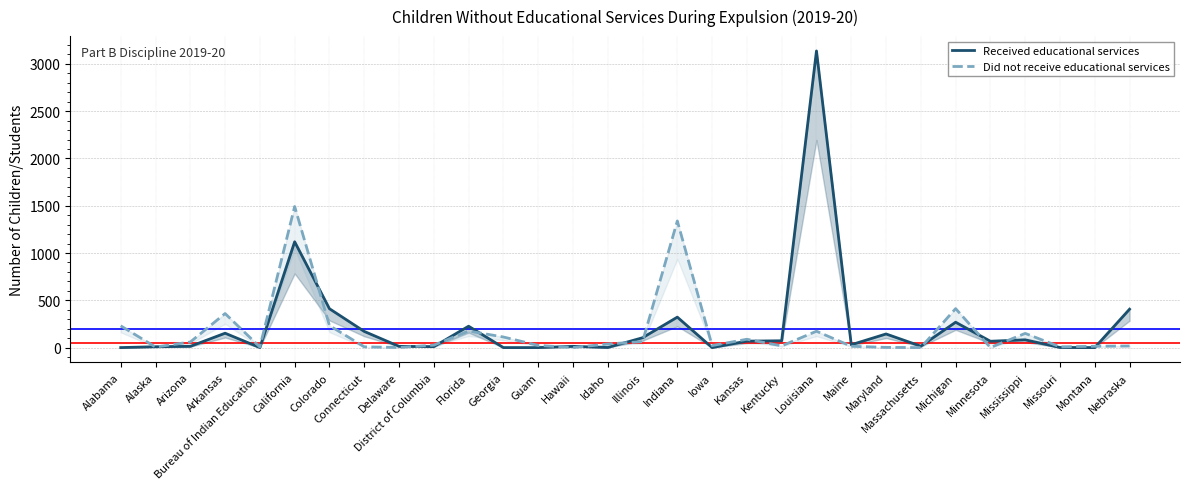

Which category has the lowest value across all series?

Alabama